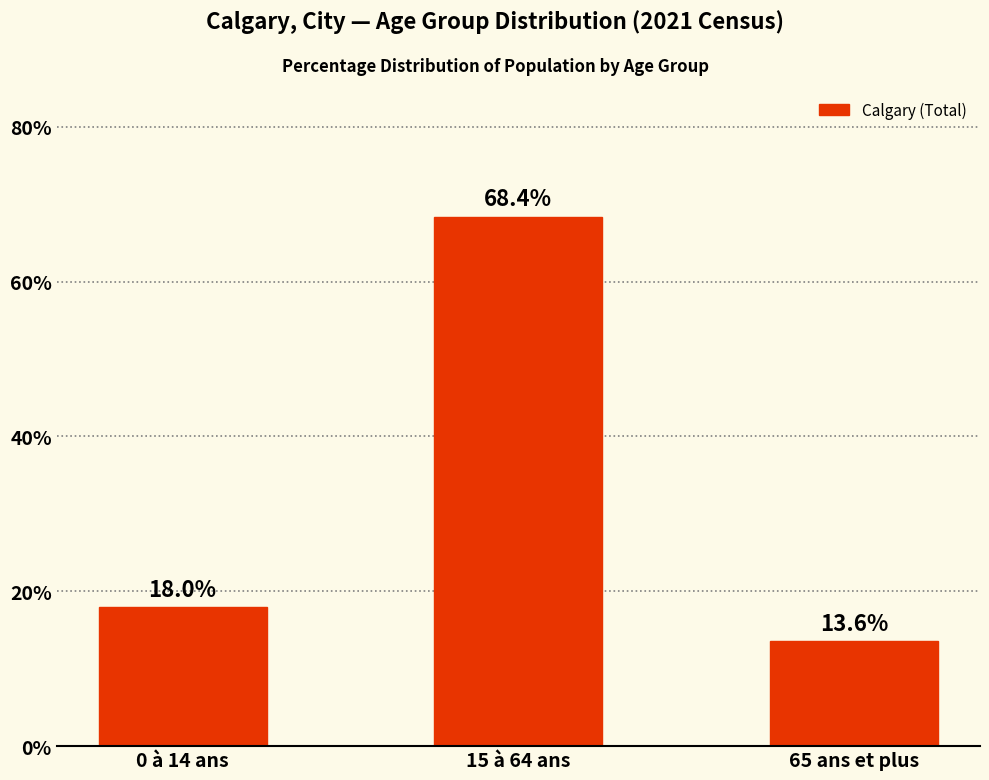

What is the sum of the values at 0 à 14 ans and 65 ans et plus?

31.6